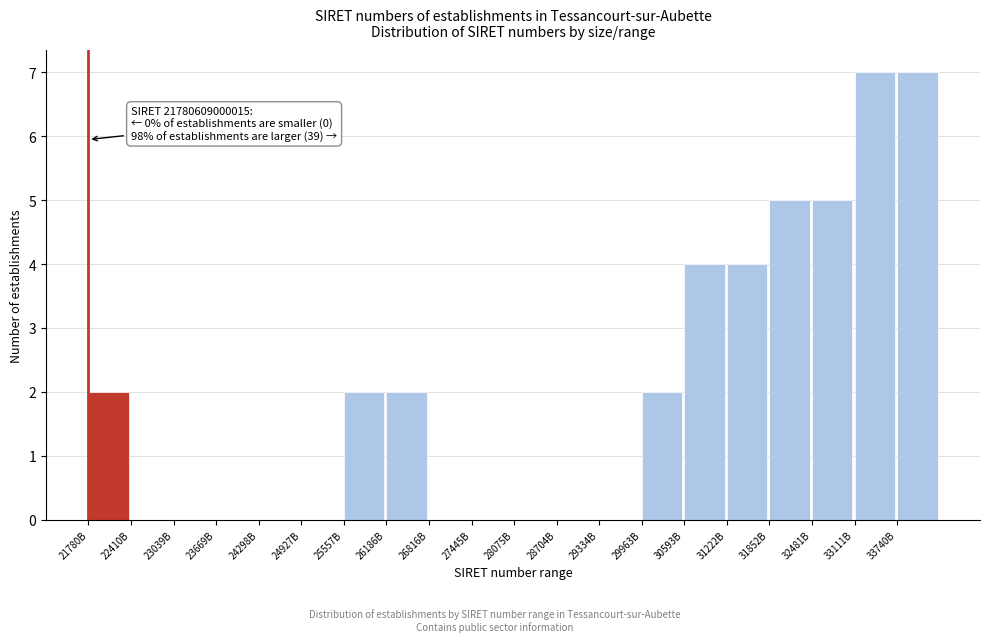

Reading left to right, transcribe all the data shown in this chart.

21780B=2	22410B=0	23039B=0	23669B=0	24298B=0	24927B=0	25557B=2	26186B=2	26816B=0	27445B=0	28075B=0	28704B=0	29334B=0	29963B=2	30593B=4	31222B=4	31852B=5	32481B=5	33111B=7	33740B=7